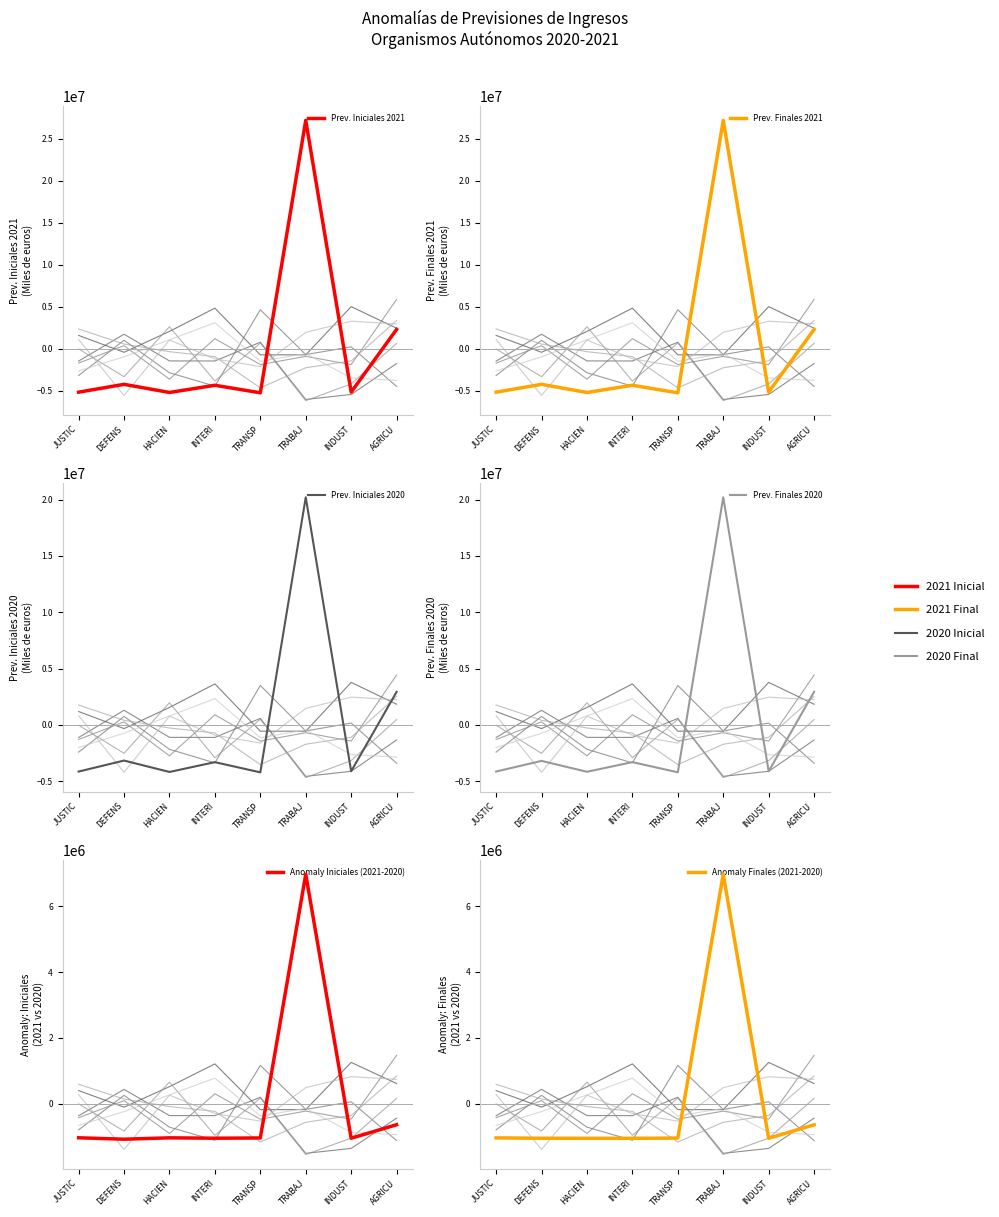

List the labels in order of Anomaly Finales (2021-2020) value, largest first.

TRABAJ, AGRICU, JUSTIC, TRANSP, INDUST, DEFENS, HACIEN, INTERI